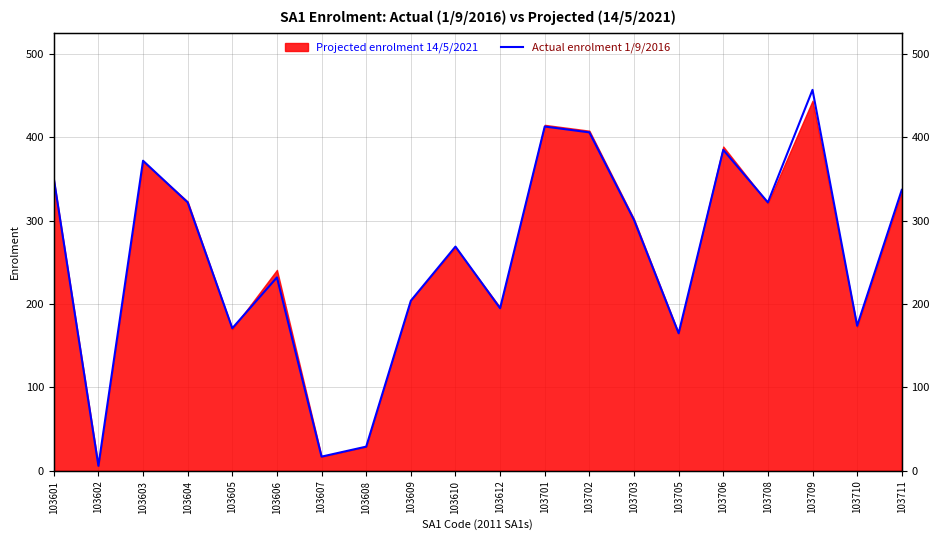

Which label corresponds to the smallest value in the chart?

103602